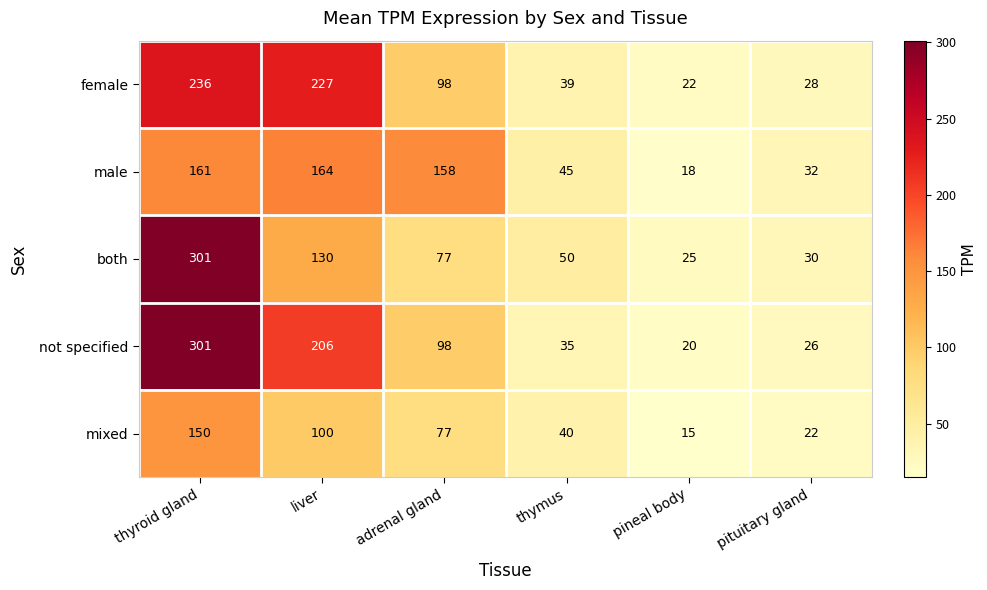

Reading left to right, what are all the values shown in this chart?

female: thyroid gland=236	liver=227	adrenal gland=98	thymus=39	pineal body=22	pituitary gland=28
male: thyroid gland=161	liver=164	adrenal gland=158	thymus=45	pineal body=18	pituitary gland=32
both: thyroid gland=301	liver=130	adrenal gland=77	thymus=50	pineal body=25	pituitary gland=30
not specified: thyroid gland=301	liver=206	adrenal gland=98	thymus=35	pineal body=20	pituitary gland=26
mixed: thyroid gland=150	liver=100	adrenal gland=77	thymus=40	pineal body=15	pituitary gland=22